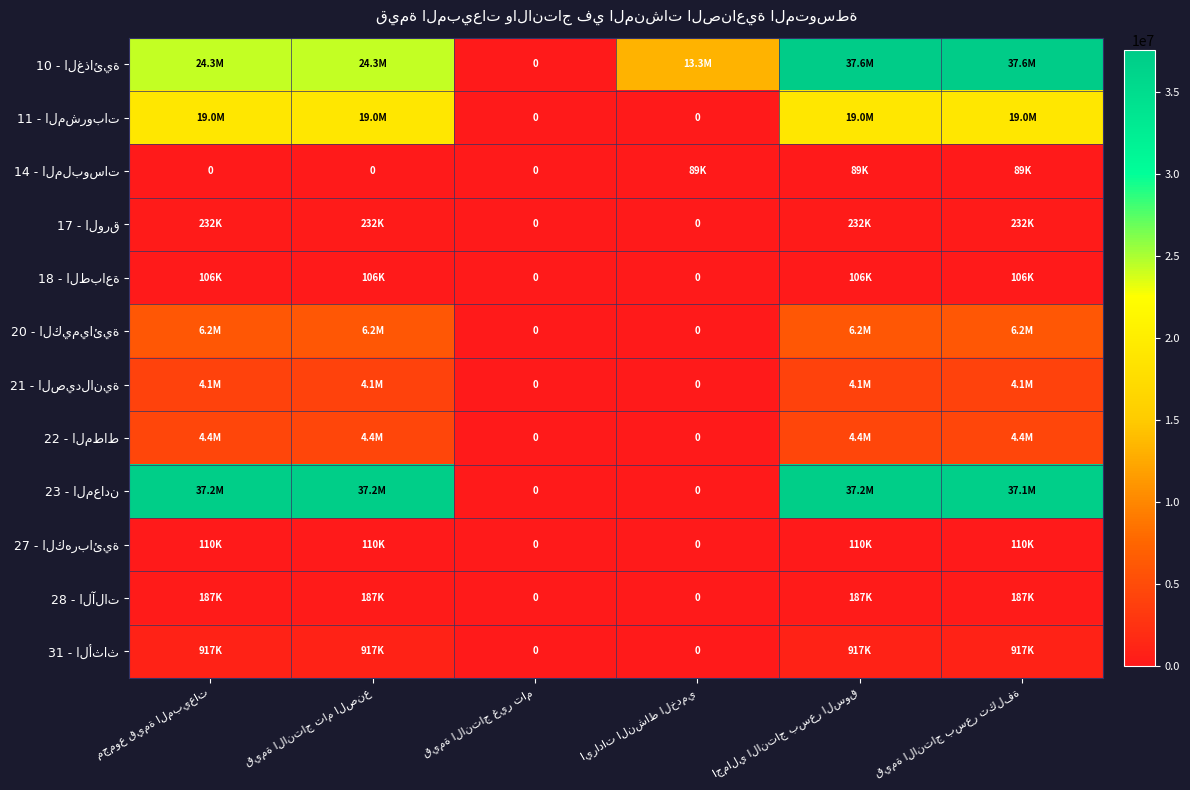

At how many categories does at least one series exceed 16670883?

4